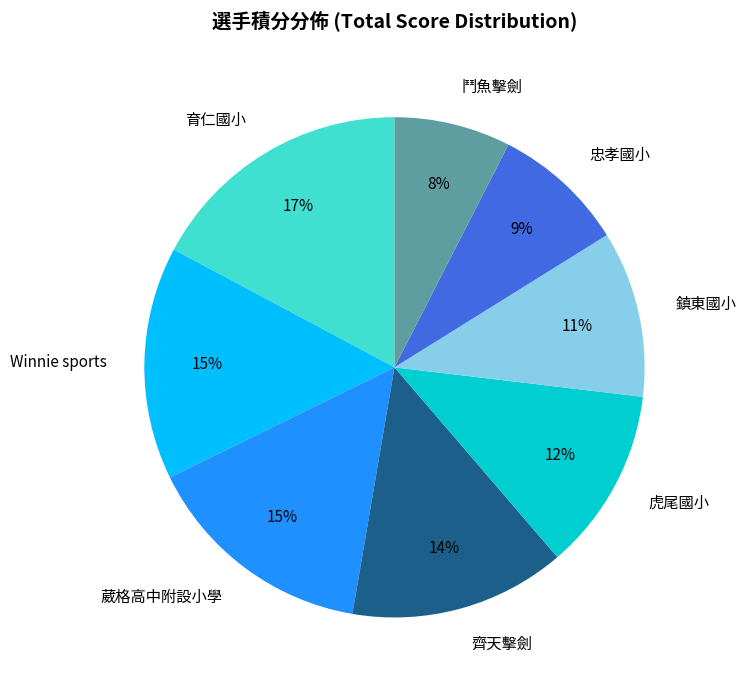

What is the largest slice in the pie chart?

育仁國小